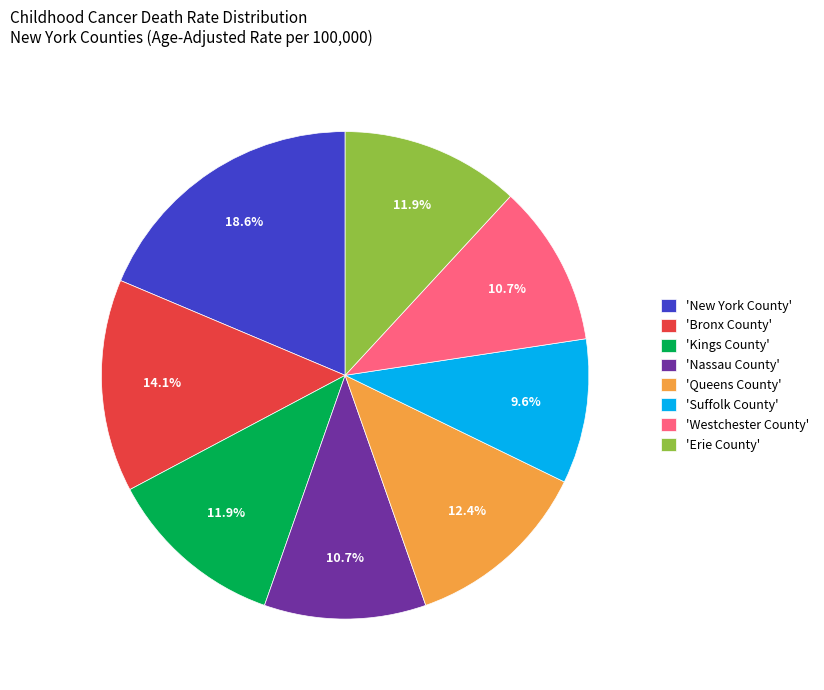

Does any single category account for the majority?

No